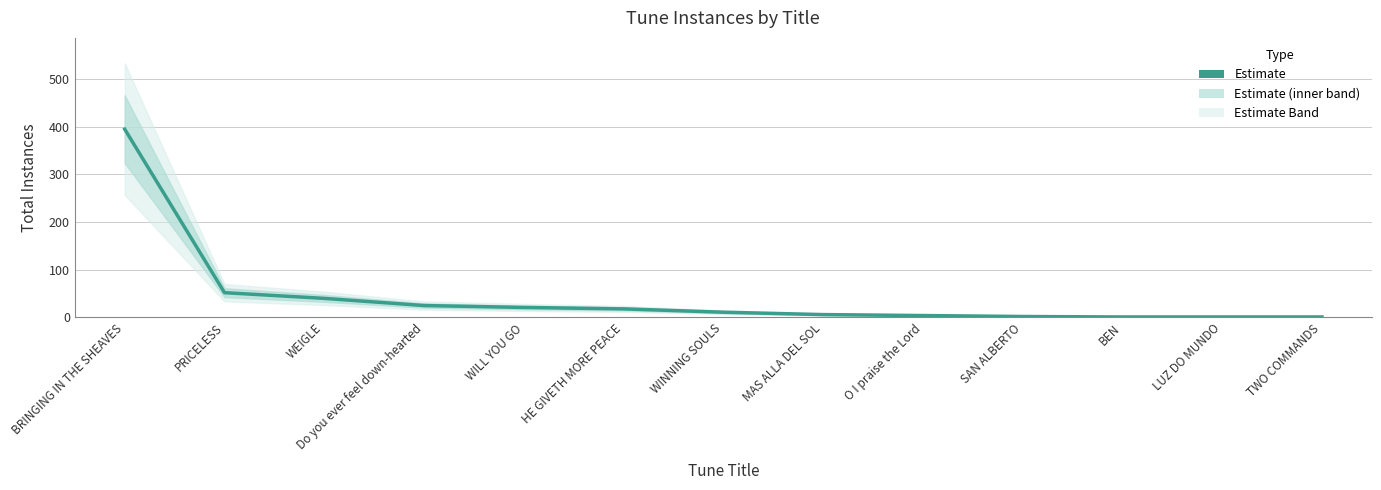

Reading left to right, what are all the values shown in this chart?

BRINGING IN THE SHEAVES=395	PRICELESS=52	WEIGLE=40	Do you ever feel down-hearted=25	WILL YOU GO=21	HE GIVETH MORE PEACE=18	WINNING SOULS=11	MAS ALLA DEL SOL=6	O I praise the Lord=4	SAN ALBERTO=2	BEN=1	LUZ DO MUNDO=1	TWO COMMANDS=1